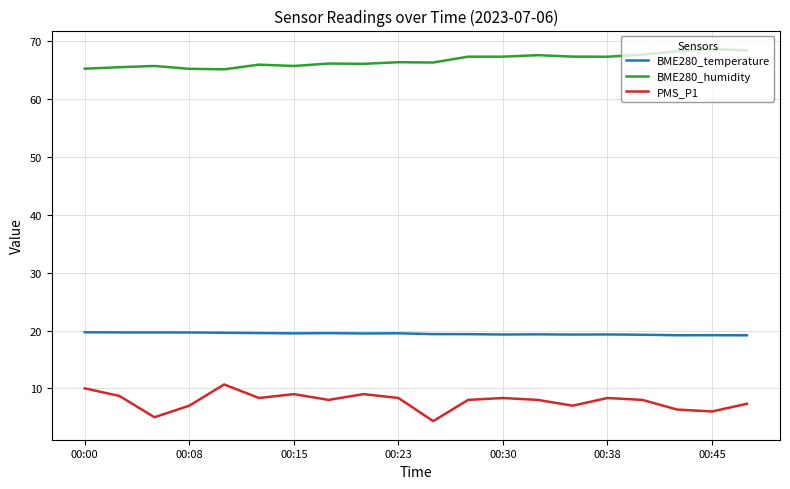

Does the chart have visible grid lines?

Yes